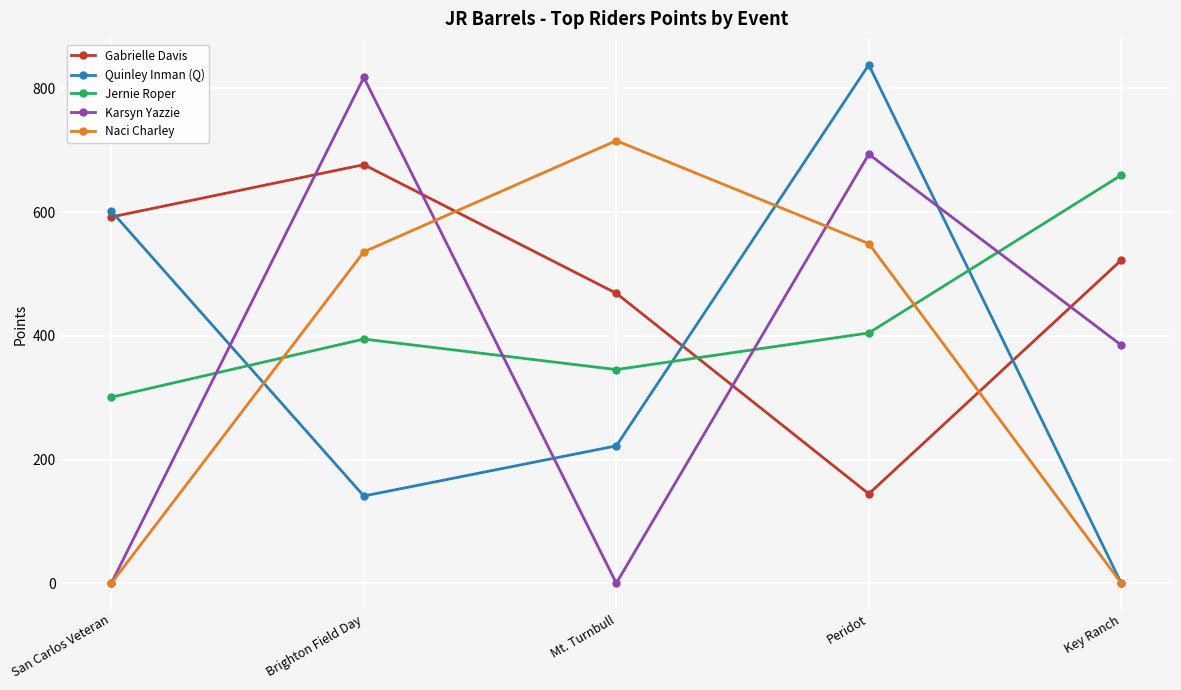

How many lines are shown in the chart?

5